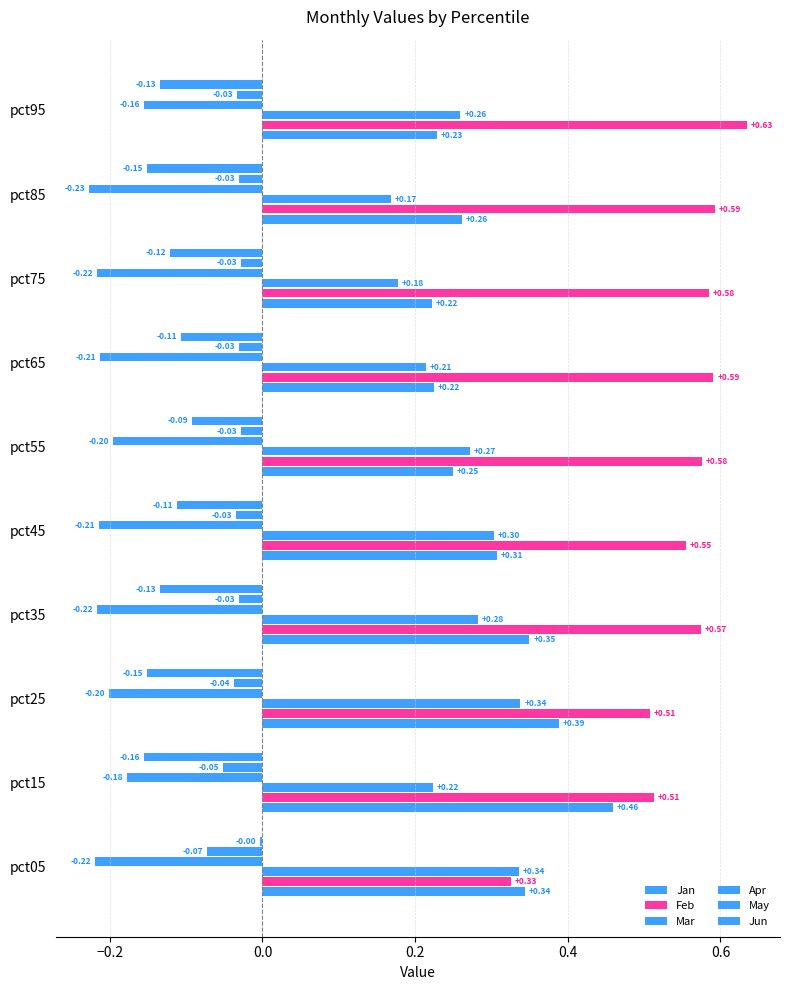

Which series has the largest total across all categories?

Feb